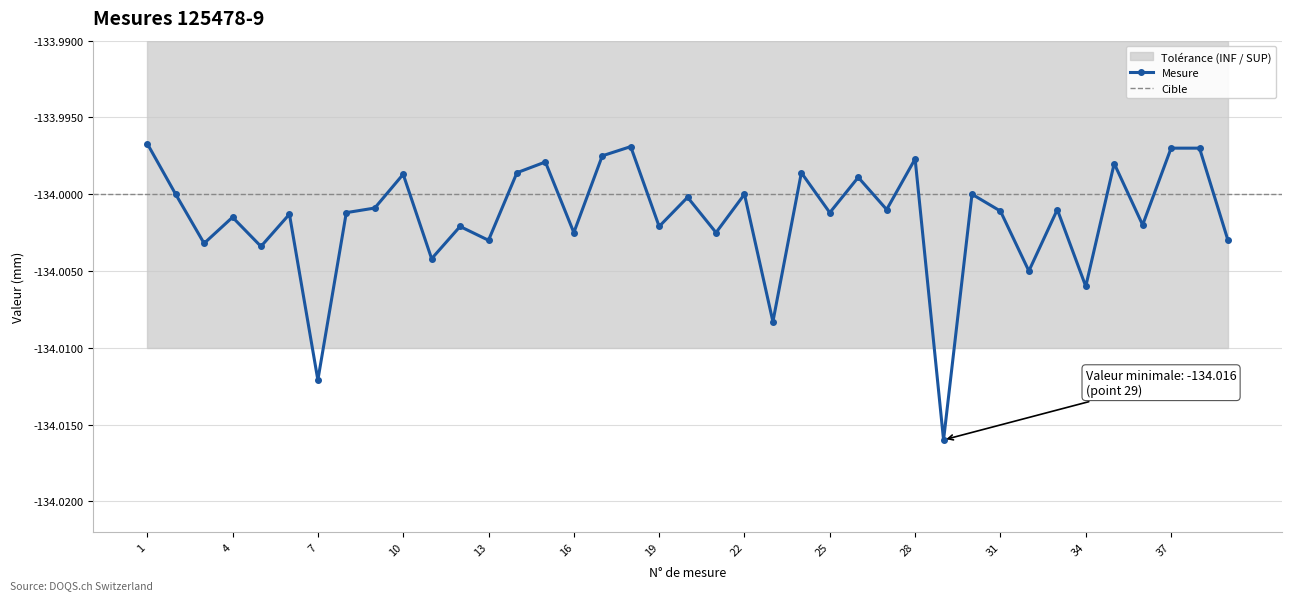

The value at 26 is -234.1. True or false?

False